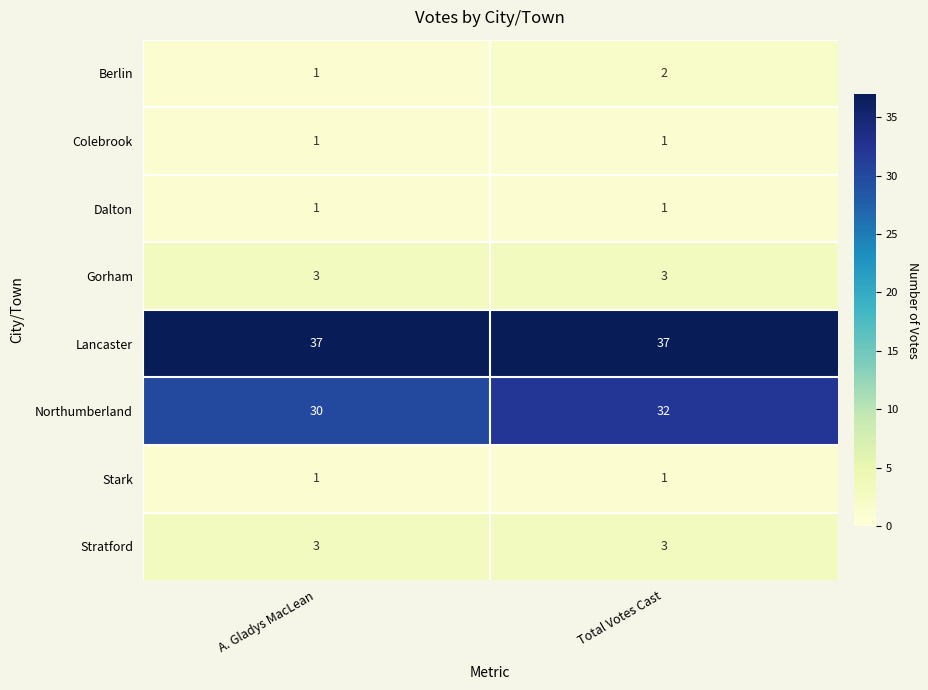

Which series has the largest total across all categories?

Lancaster